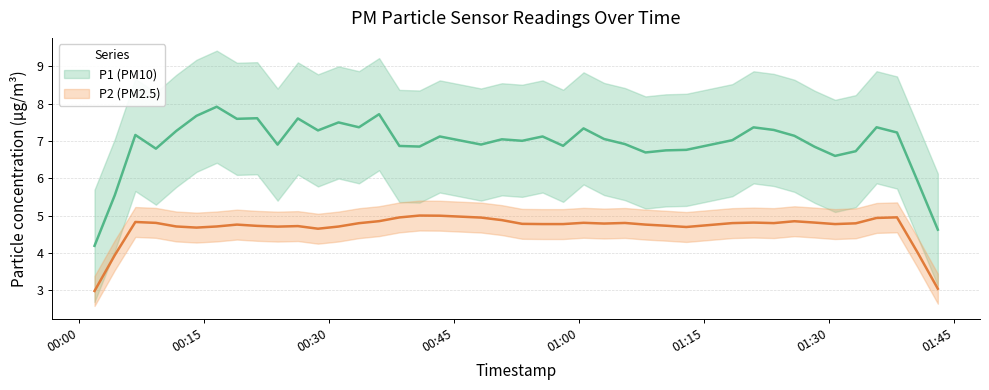

In P1, how many points are higher than both neighbors (excluding endpoints)?

13